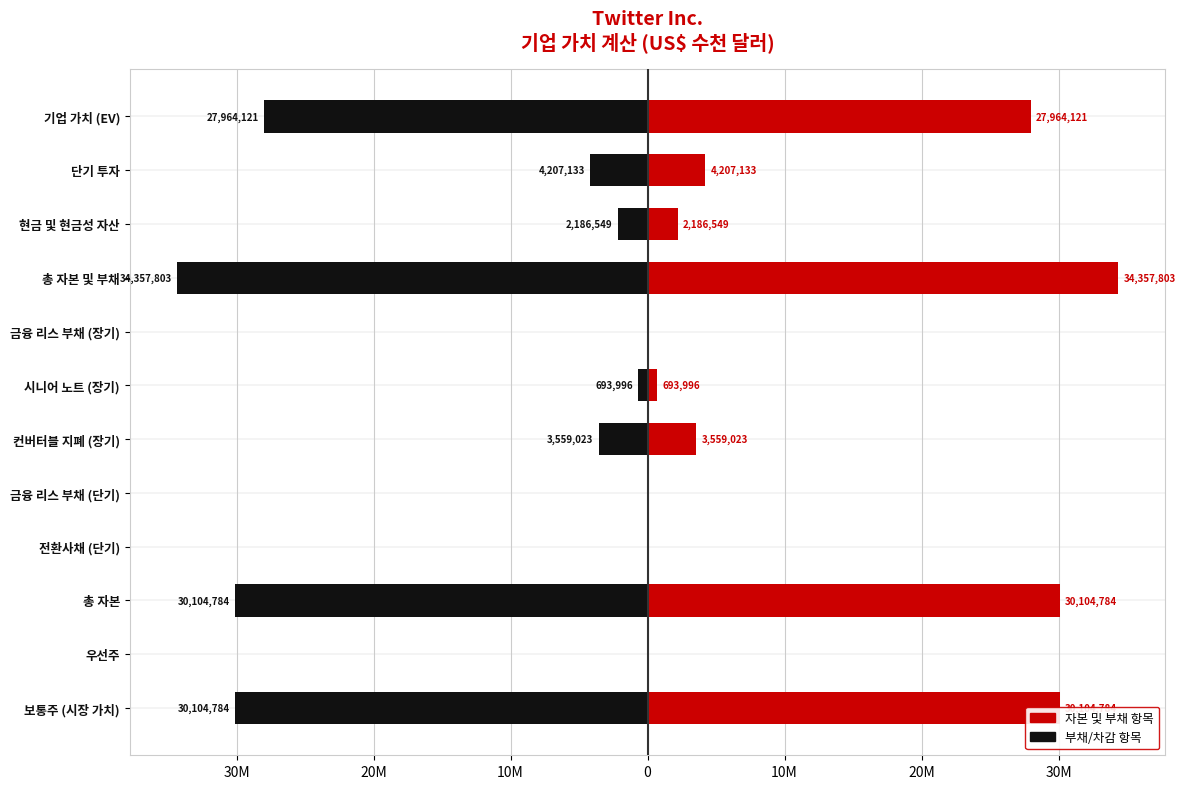

Are the bars horizontal?

Yes